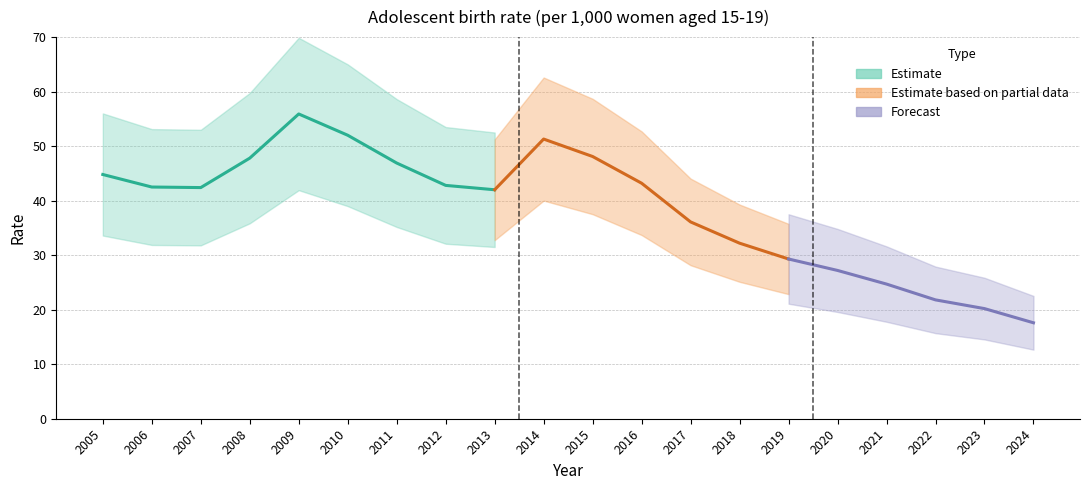

What is the minimum value shown in the chart?

17.6